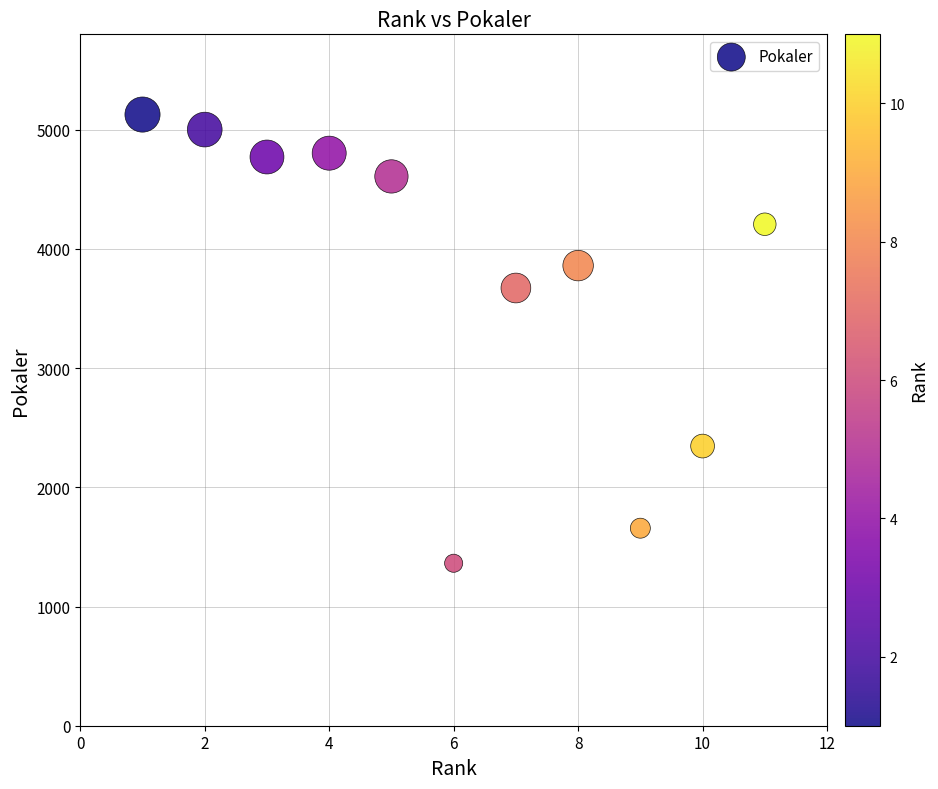

What is the average Y value?

3765